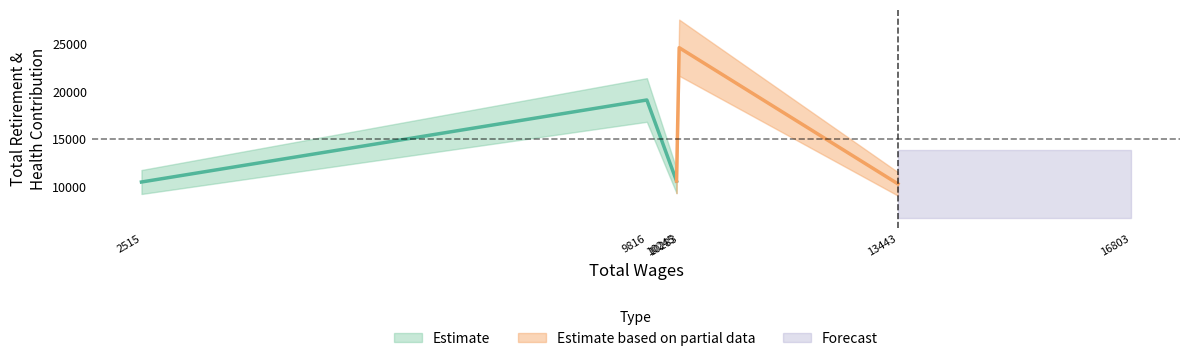

What is the change in value from 2515 to 9816?

+8608